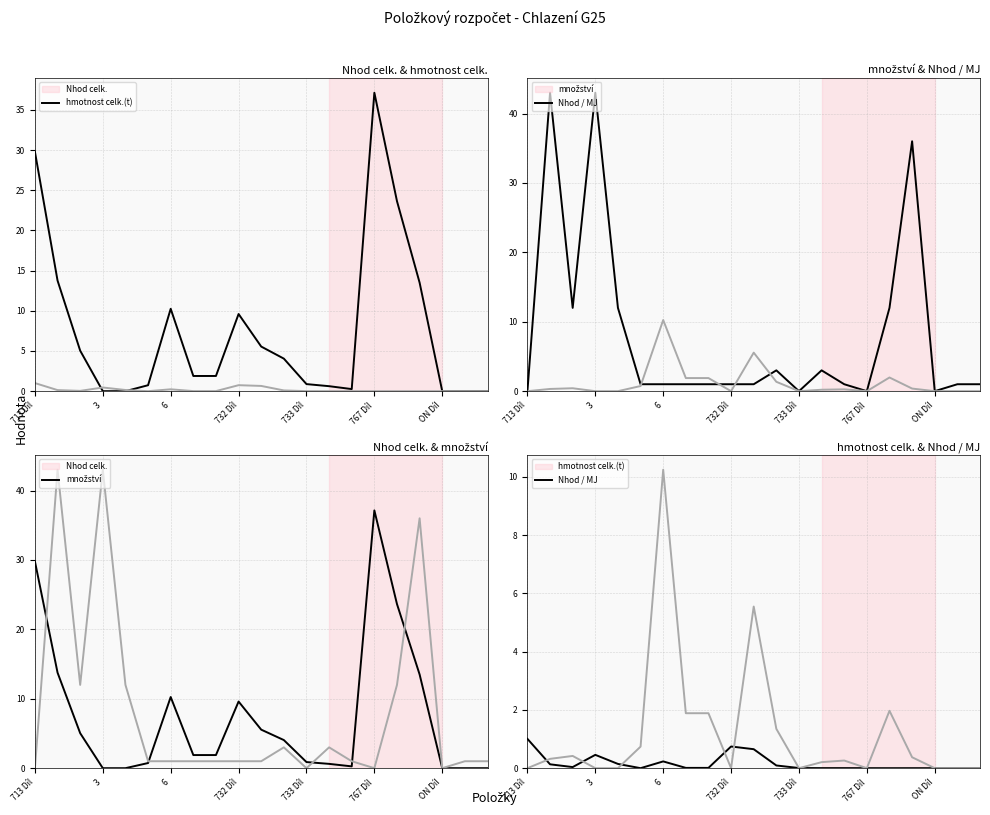

What is the difference between the Nhod celk. values at 16 and 713 Díl?

6.1